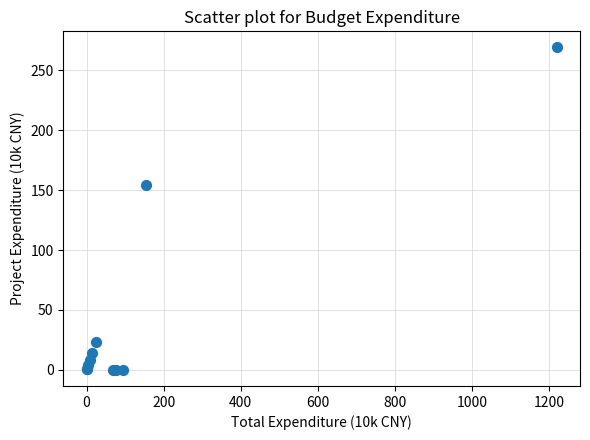

What Y value in the scatter plot is closest to 134?

154.0